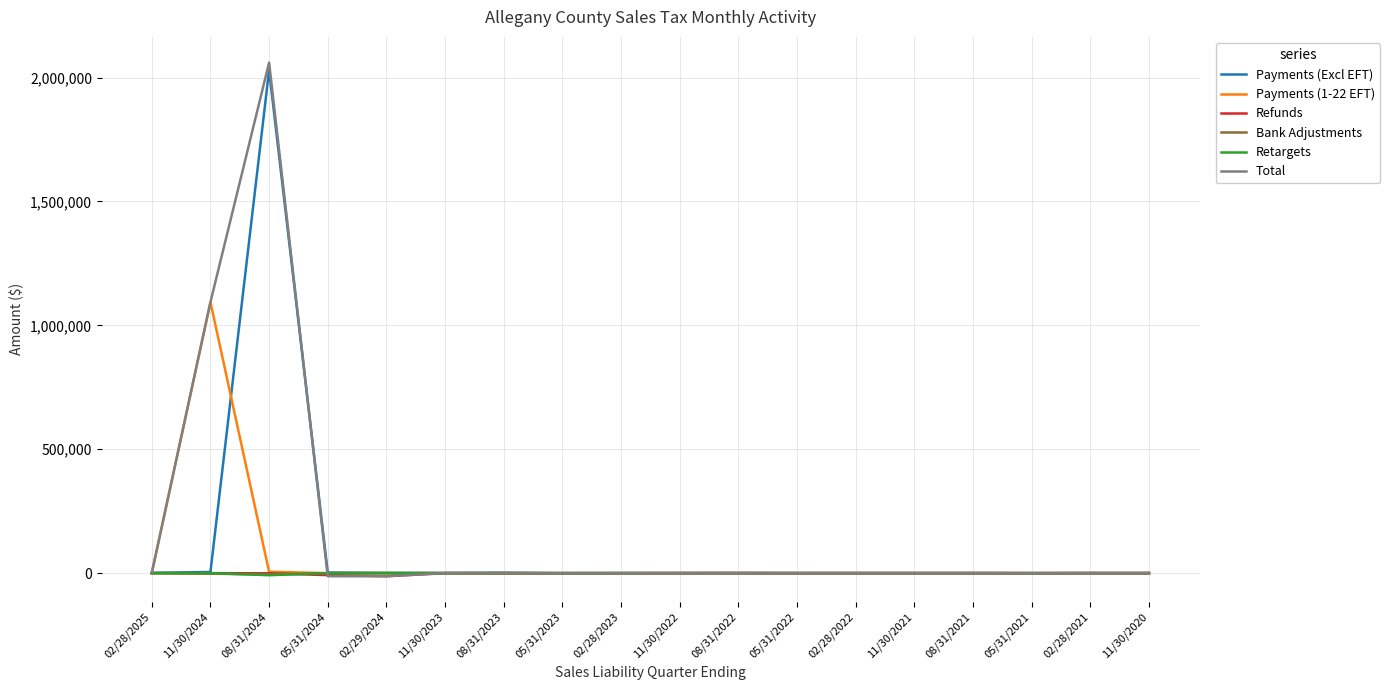

What is the sum of all Retargets values?

-7106.5